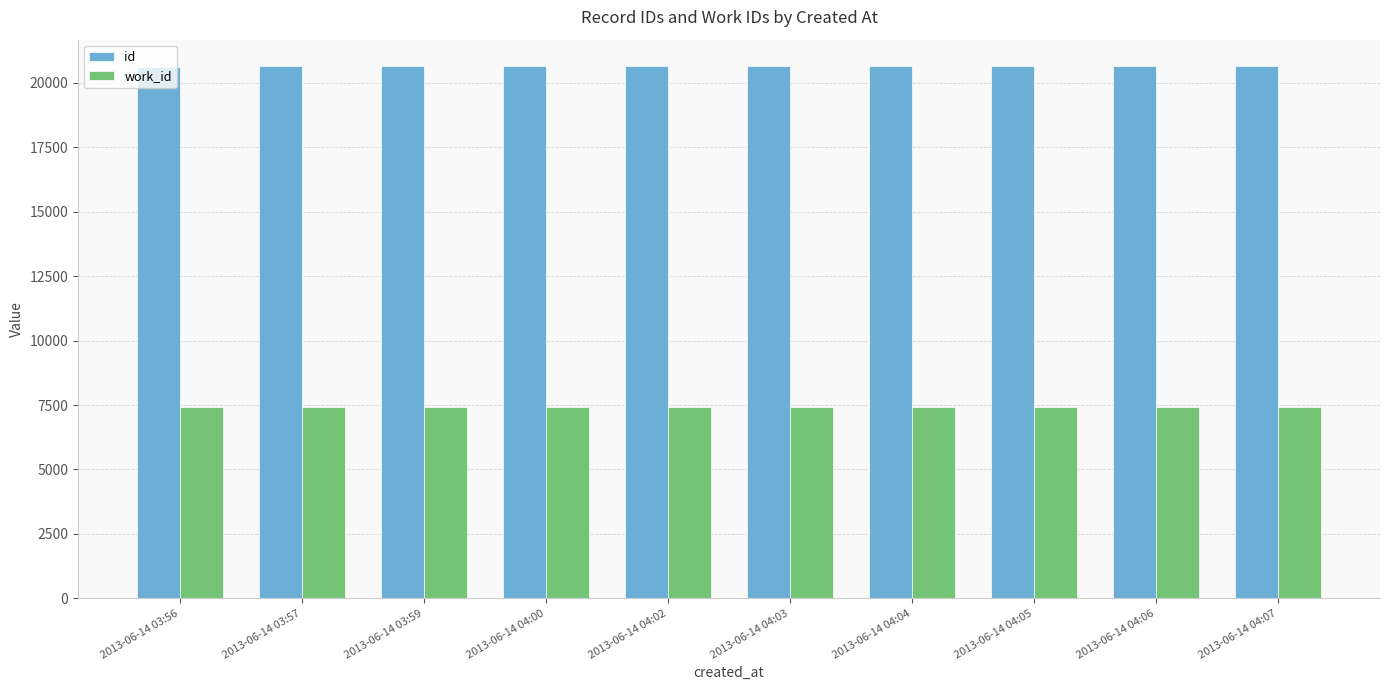

List the series in order of their overall mean, highest first.

id, work_id